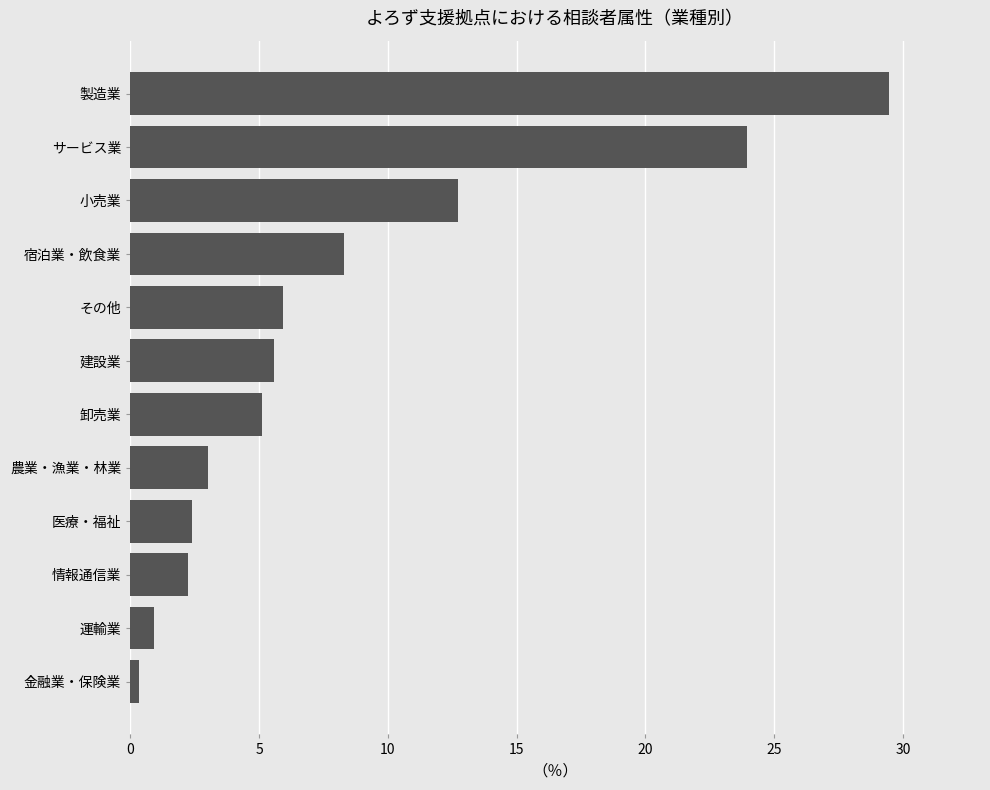

Which label corresponds to the largest value in the chart?

製造業